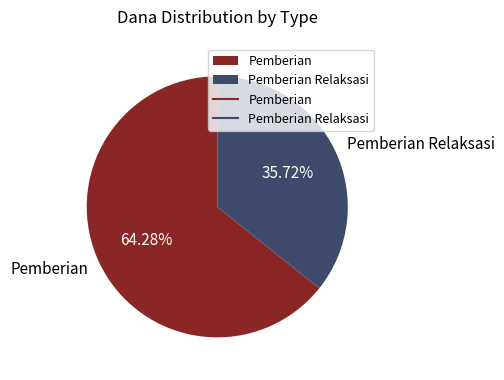

Does any single category account for the majority?

Yes